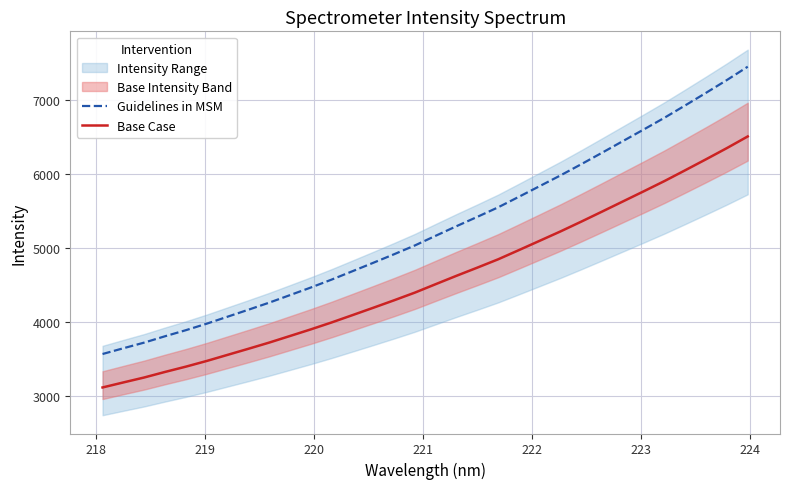

True or false: Base Case and Guidelines in MSM intersect in this chart.

False